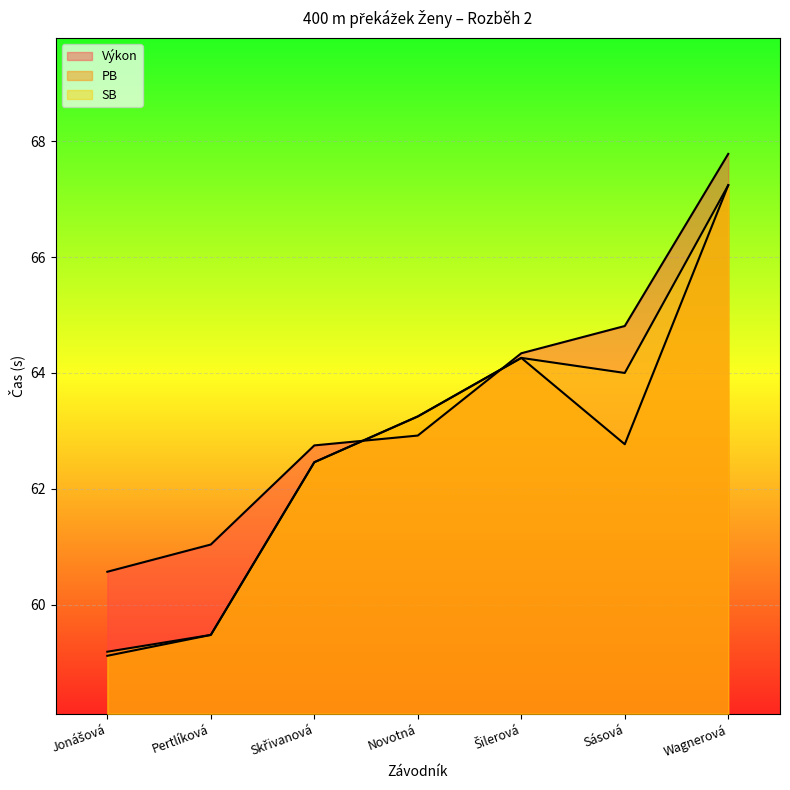

Which series has the widest spread of values?

PB